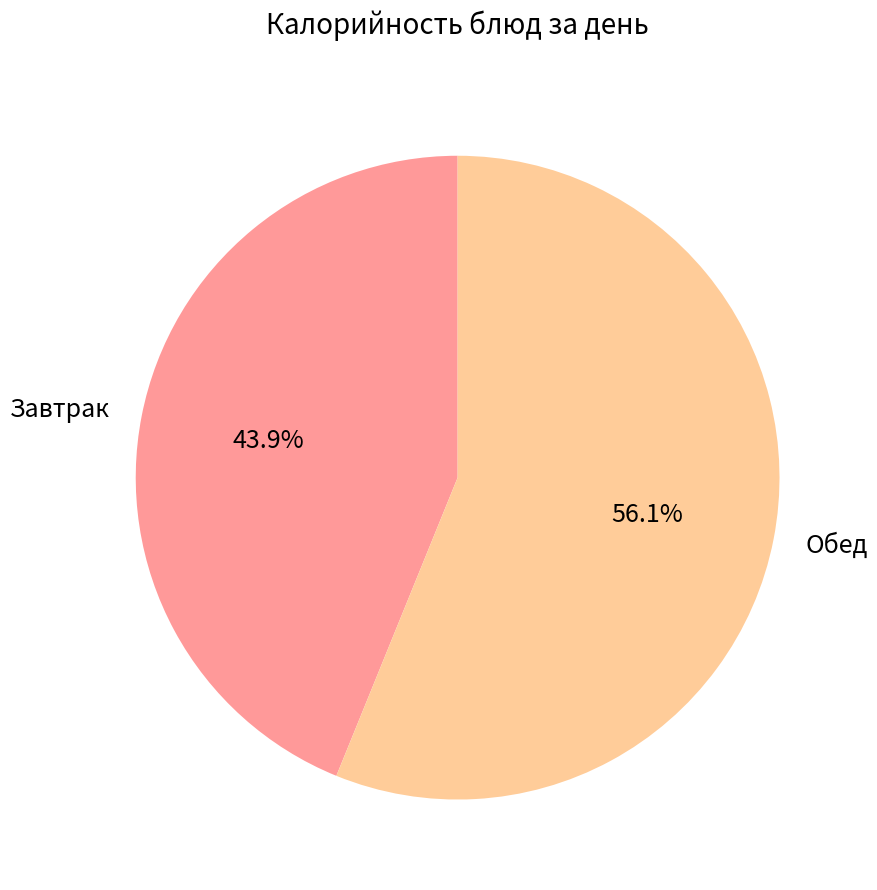

Which slice is the largest?

Обед